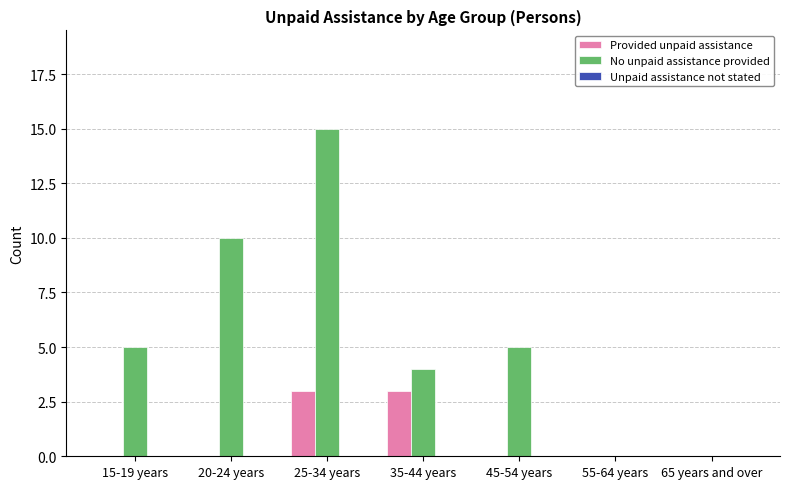

The No unpaid assistance provided series shows 0 at 55-64 years. True or false?

True